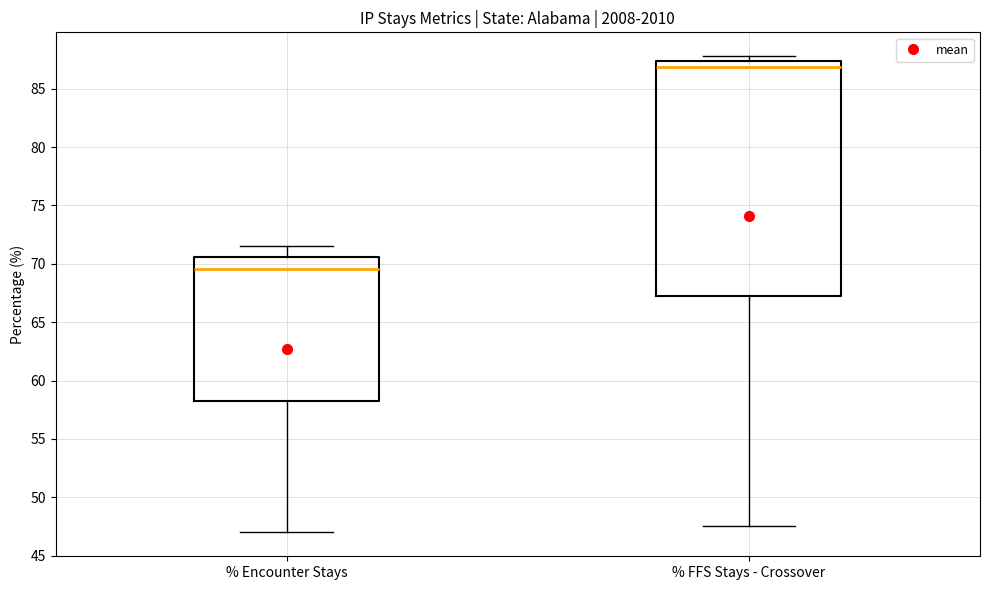

Where is the lower edge of the box for % FFS Stays - Crossover on the y-axis? The values are not printed on the chart, so give them approximately, as read against the axis.

67.0